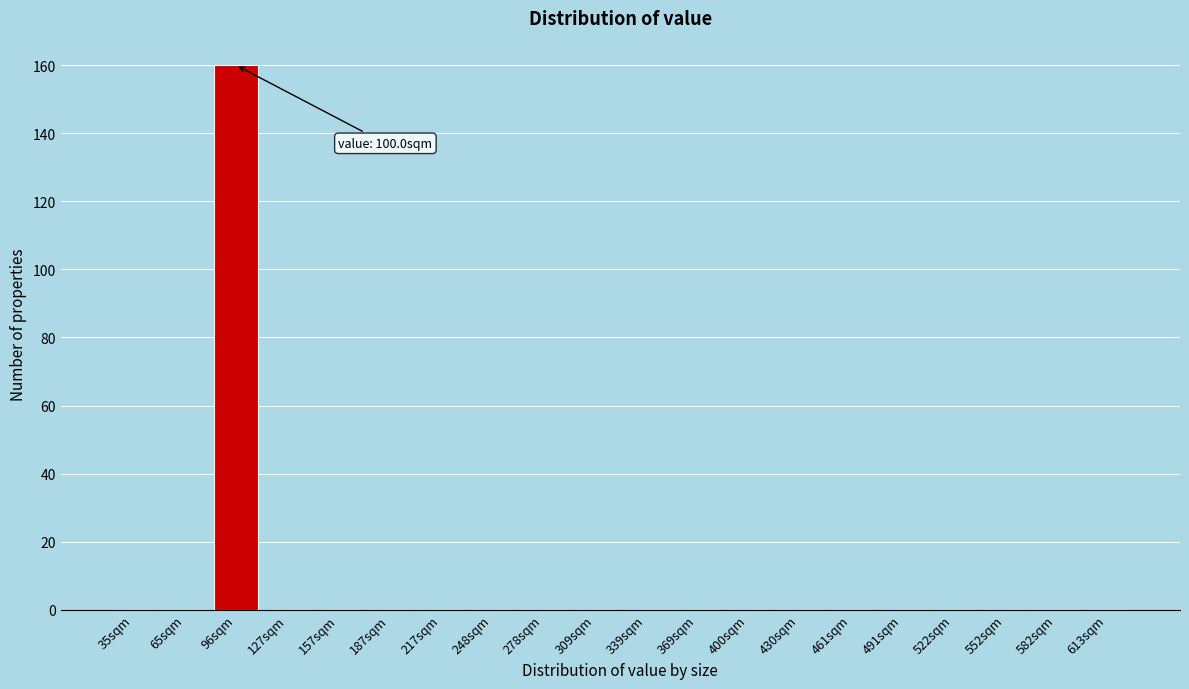

Reading left to right, what are all the values shown in this chart?

35sqm=0	65sqm=0	96sqm=160	127sqm=0	157sqm=0	187sqm=0	217sqm=0	248sqm=0	278sqm=0	309sqm=0	339sqm=0	369sqm=0	400sqm=0	430sqm=0	461sqm=0	491sqm=0	522sqm=0	552sqm=0	582sqm=0	613sqm=0